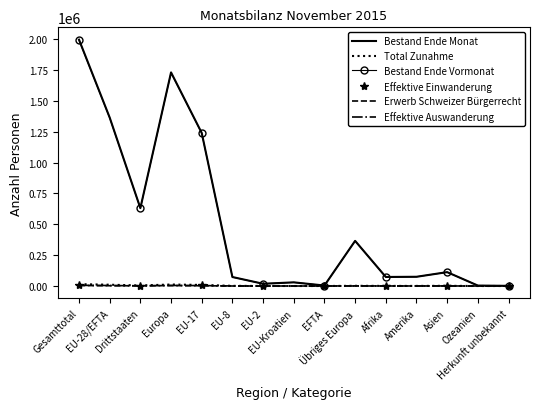

What is the difference between the maximum and minimum values in the Effektive Einwanderung series?

9238